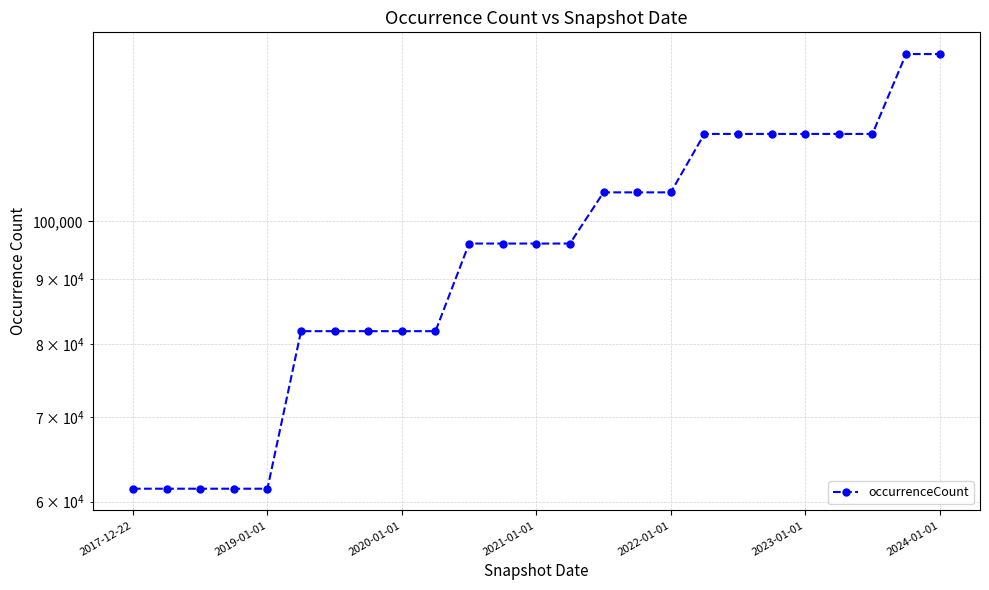

Count the number of categories in the chart.

25